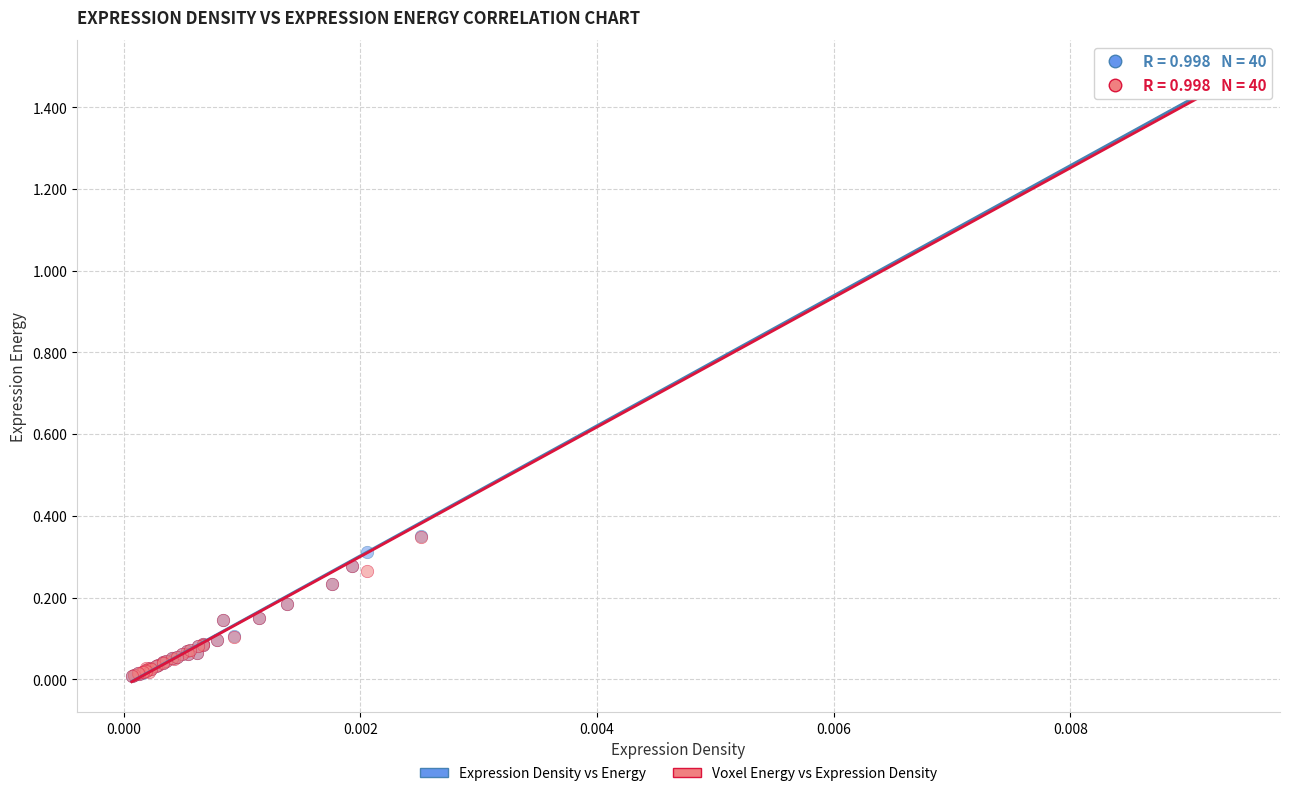

What are all the series names shown in the legend?

Expression Density vs Energy, Voxel Energy vs Expression Density